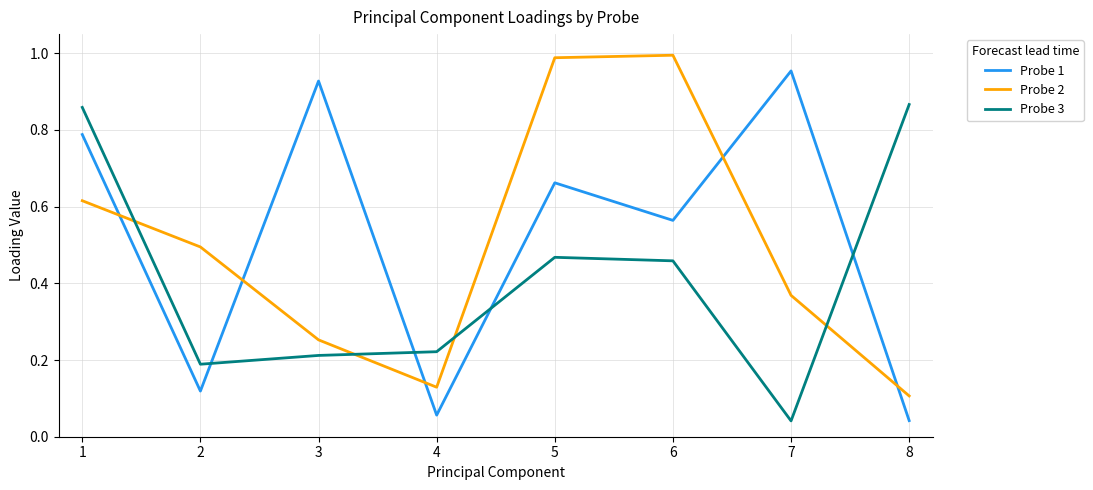

Between which two adjacent categories do Probe 1 and Probe 3 first intersect?

2 and 3